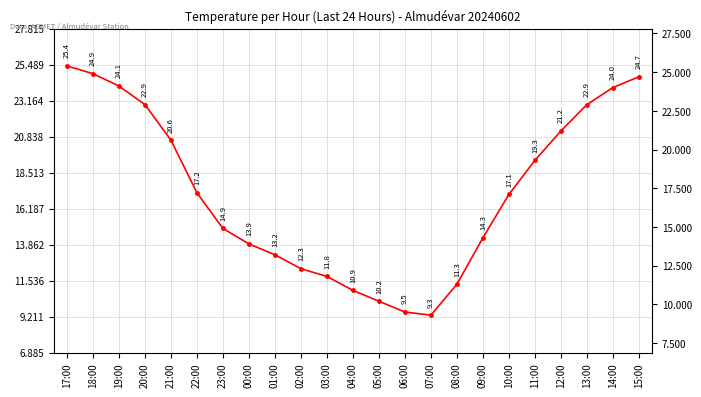

Reading left to right, extract all data points from this chart.

25.4	24.9	24.1	22.9	20.6	17.2	14.9	13.9	13.2	12.3	11.8	10.9	10.2	9.5	9.3	11.3	14.3	17.1	19.3	21.2	22.9	24.0	24.7